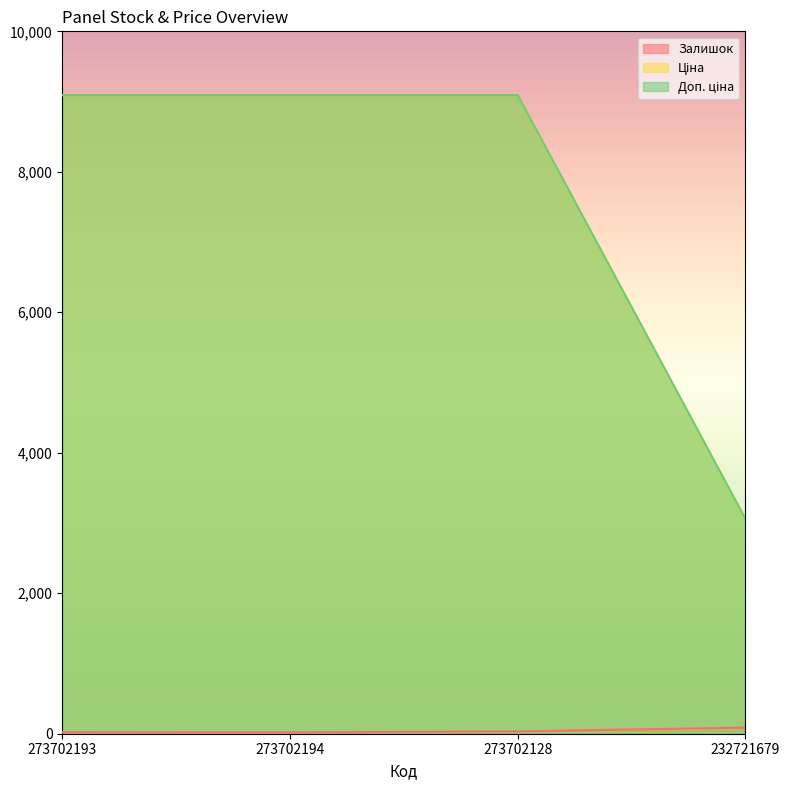

What is the minimum value for Доп. ціна?

3060.0